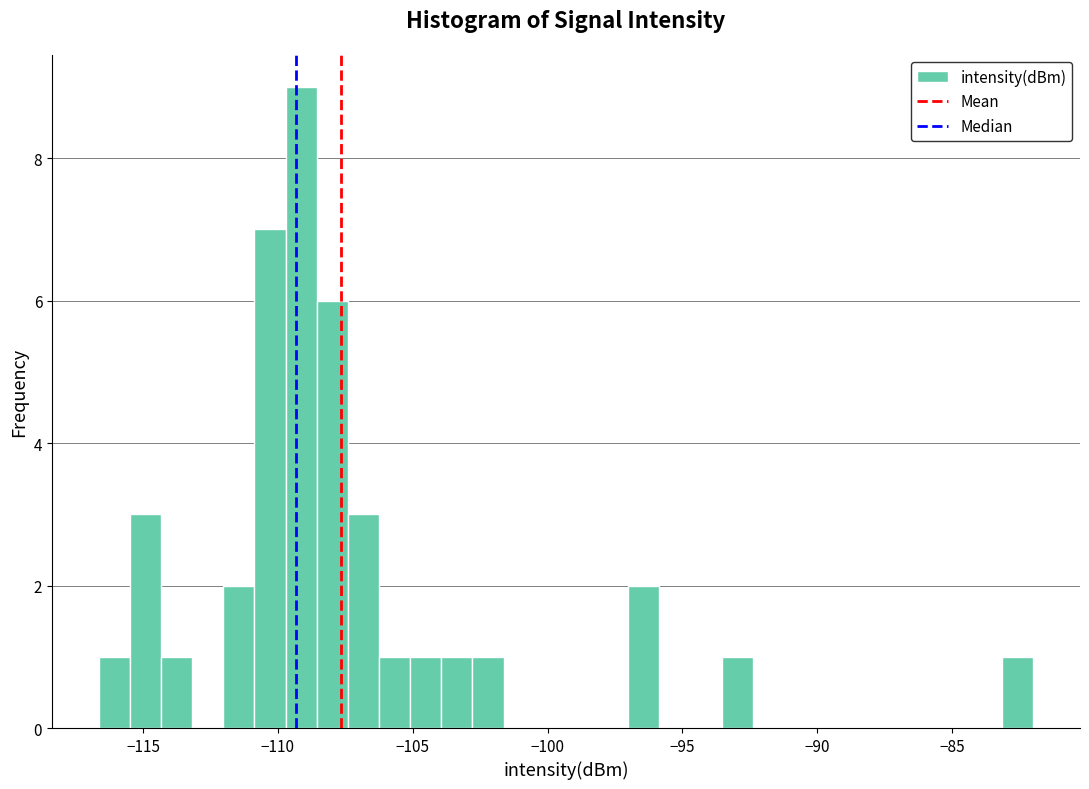

Read against the x-axis, roughly where is the centre of the tallest bar?

-109.0